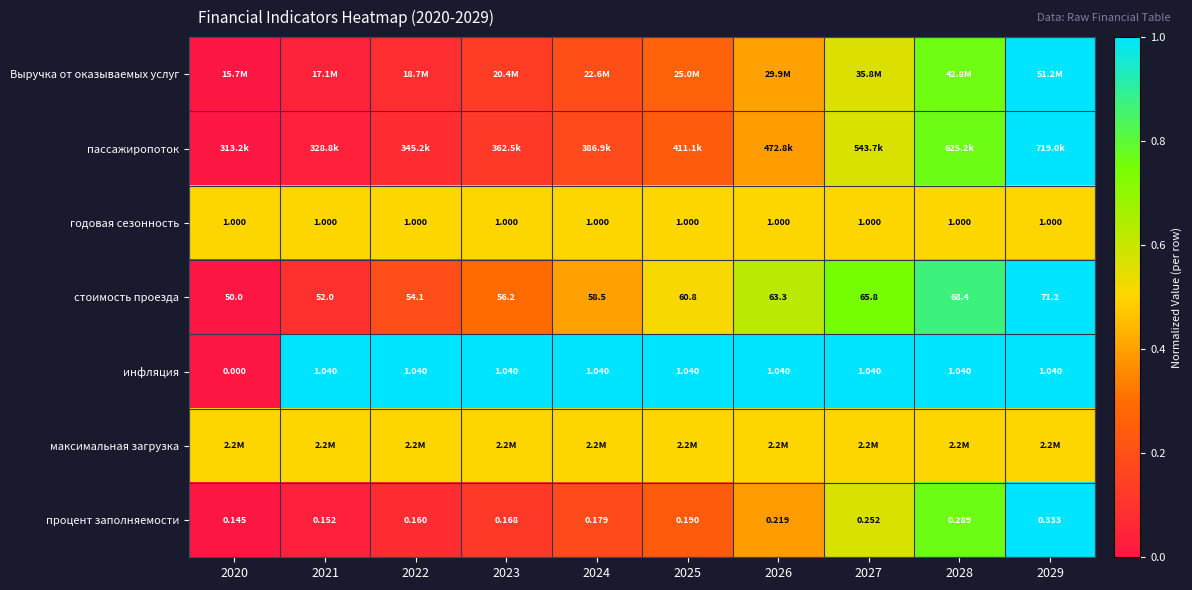

Count the number of data series in this chart.

7